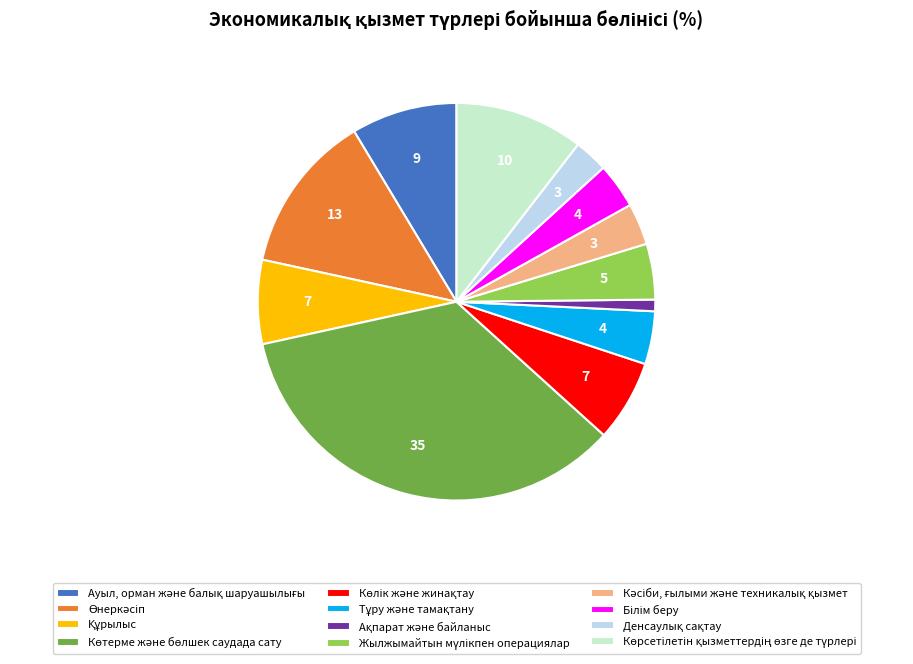

Is there a majority slice in this chart?

No